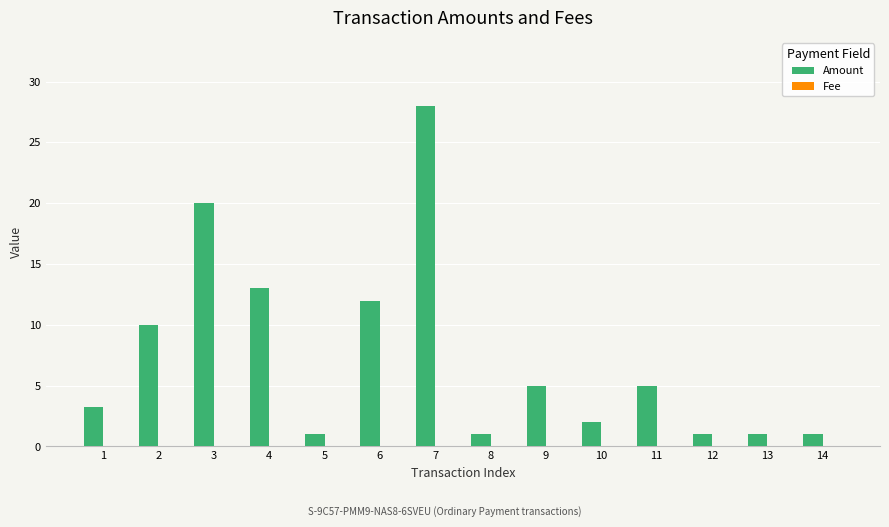

What is the sum of all Amount values?

103.2